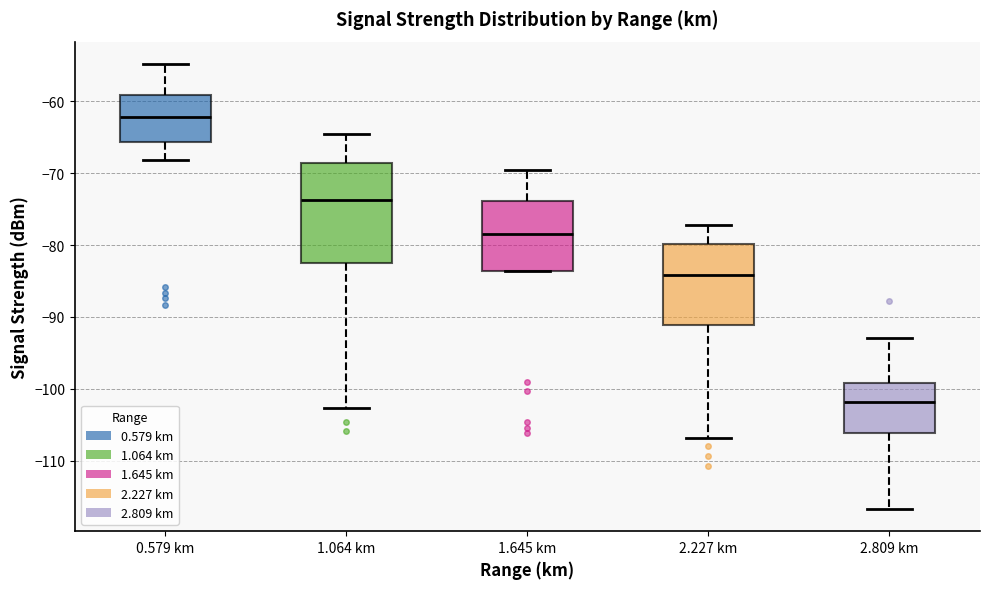

Where does the lower whisker of the box for 1.064 km end on the y-axis? The values are not printed on the chart, so give them approximately, as read against the axis.

-103